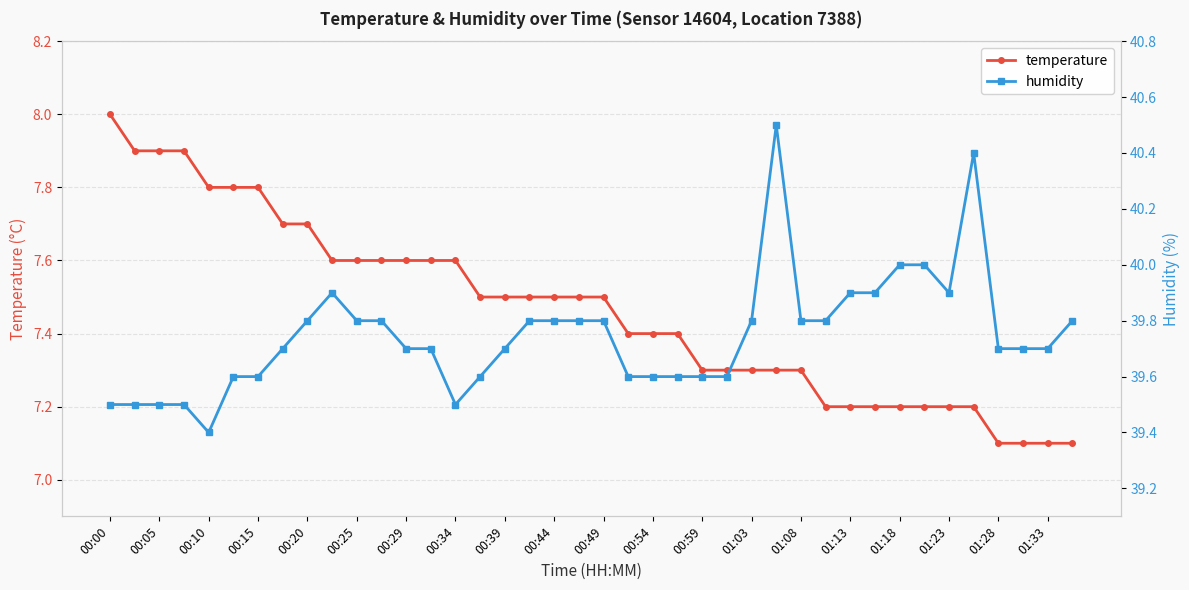

Which series has the largest total across all categories?

humidity